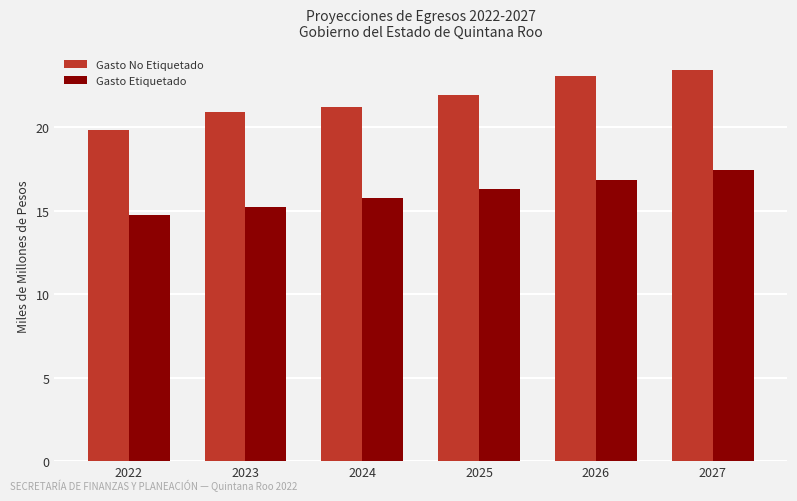

Reading left to right, extract all data points from this chart.

Gasto No Etiquetado: 2022=19.9	2023=20.9	2024=21.2	2025=21.9	2026=23.1	2027=23.5
Gasto Etiquetado: 2022=14.8	2023=15.3	2024=15.8	2025=16.3	2026=16.9	2027=17.4